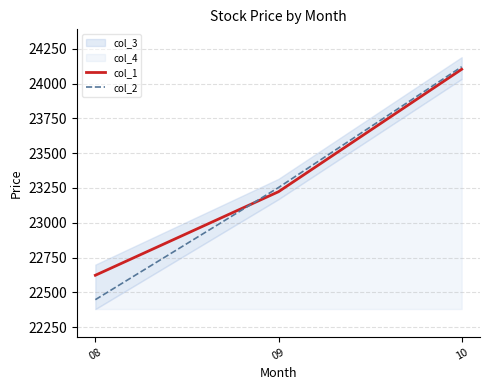

Reading right to left, list all the values displayed in this chart.

col_1: 10=24103.0	09=23223.2	08=22622.7
col_2: 10=24121.0	09=23253.2	08=22447.3